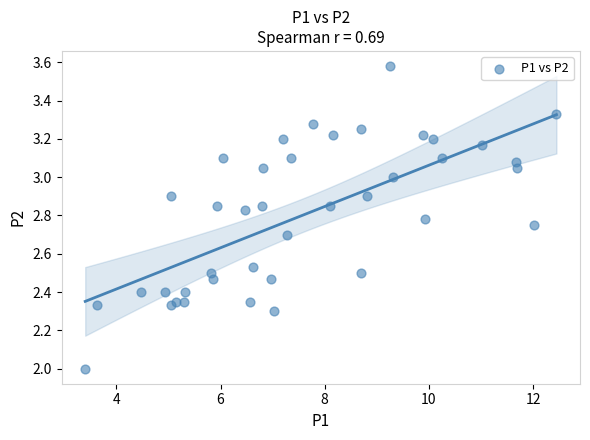

What is the range of X values (max minus min)?

9.0